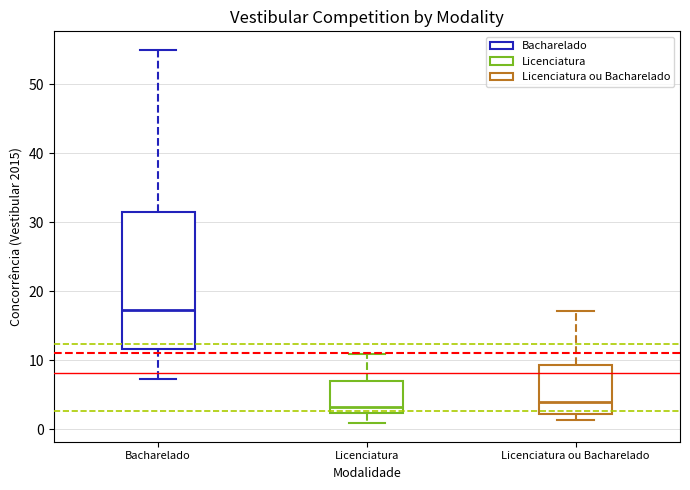

Reading left to right, transcribe this box plot: for each box, give where its median line is, the range the box spans, and where its two whiskers end, as read against the y-axis. The values are not printed on the chart, so give them approximately, as read against the axis.

Bacharelado: median 17, box 12 to 31, whiskers 7 to 55
Licenciatura: median 3, box 2 to 7, whiskers 1 to 11
Licenciatura ou Bacharelado: median 4, box 2 to 9, whiskers 1 to 17